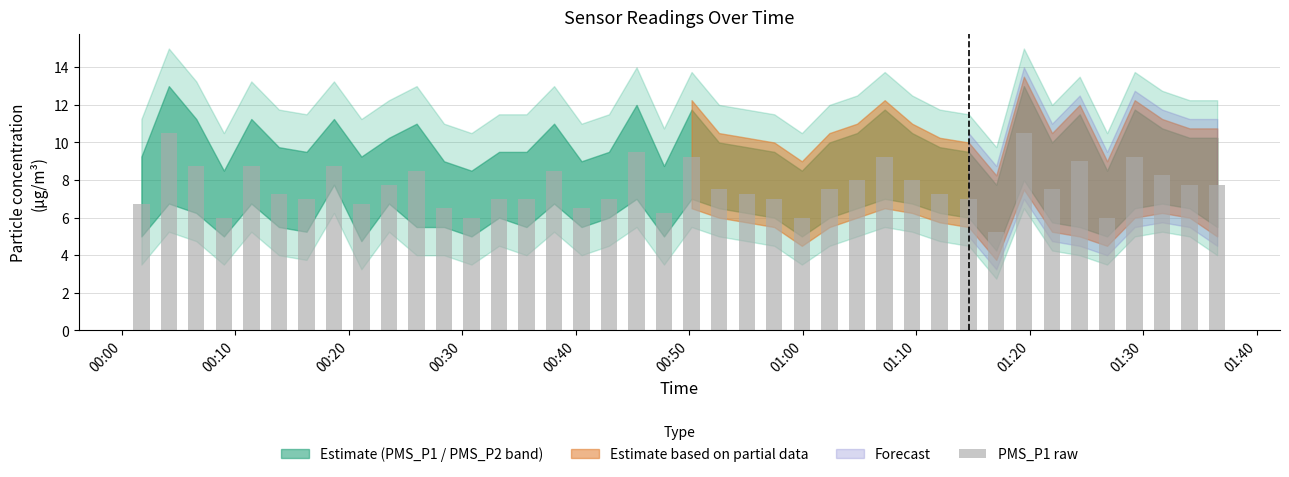

What is the average value?

7.7